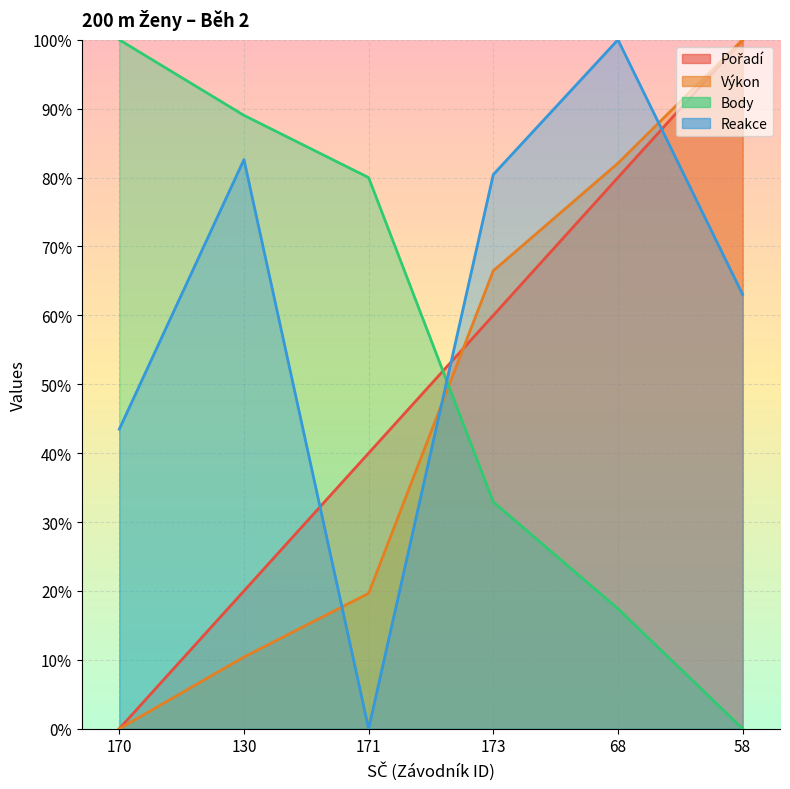

What value does the Výkon series have at 130?

0.1